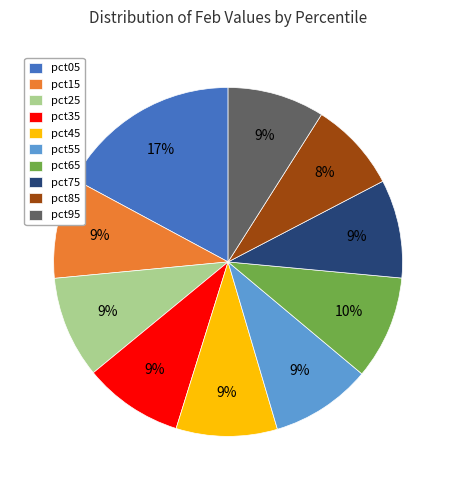

What is the largest slice in the pie chart?

pct05